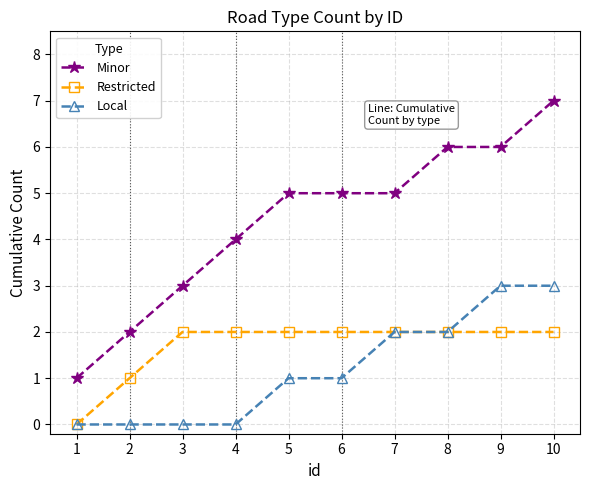

What is the total value across all series at 10?

12